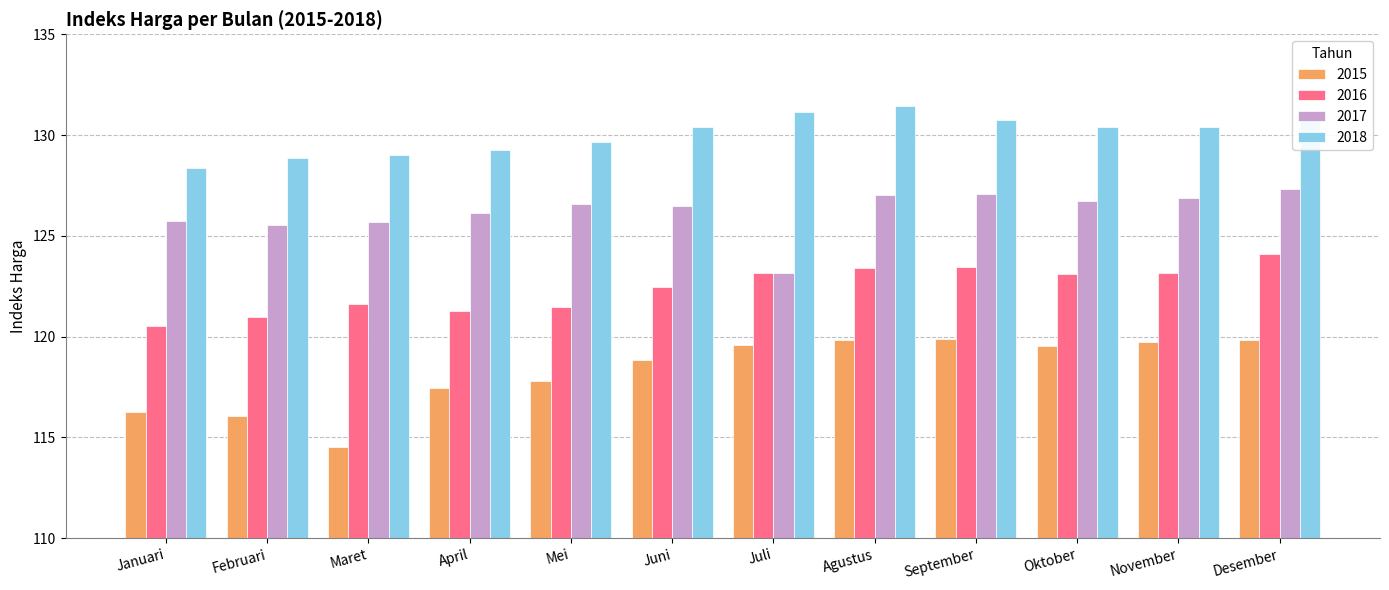

What is the sum of the 2017 values at Desember and November?

254.2